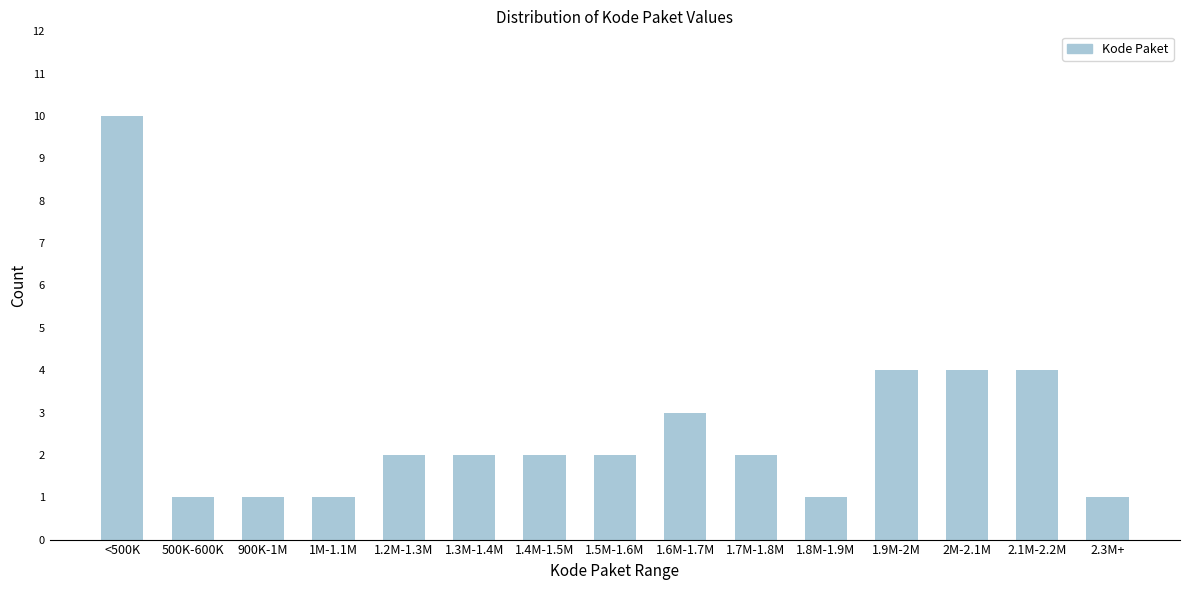

Reading left to right, list all the values displayed in this chart.

10	1	1	1	2	2	2	2	3	2	1	4	4	4	1